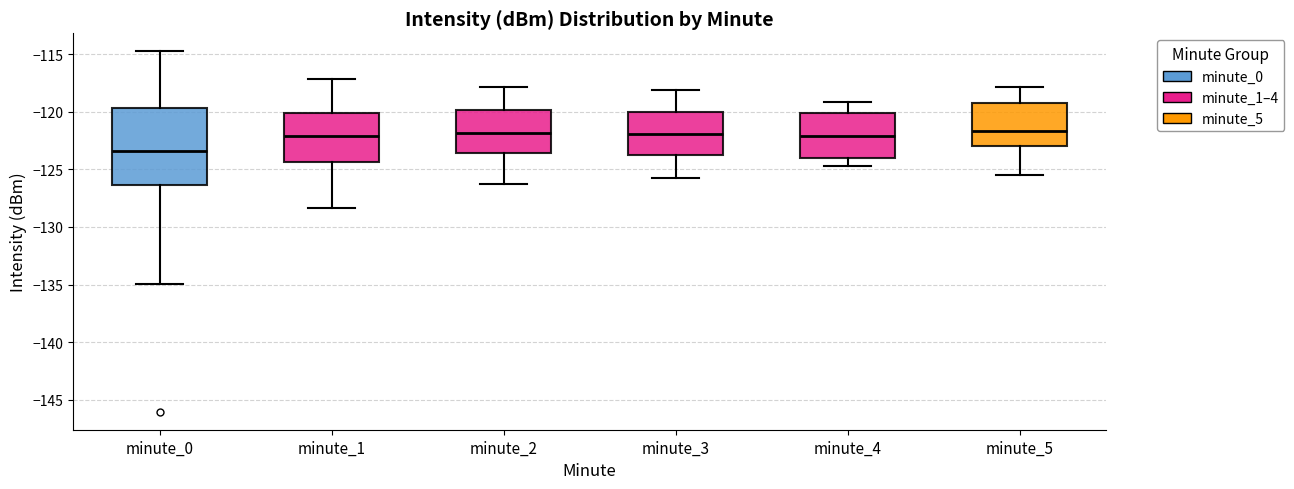

Reading left to right, transcribe this box plot: for each box, give where its median line is, the range the box spans, and where its two whiskers end, as read against the y-axis. The values are not printed on the chart, so give them approximately, as read against the axis.

minute_0: median -123.5, box -126.5 to -119.5, whiskers -135.0 to -114.5
minute_1: median -122.0, box -124.5 to -120.0, whiskers -128.5 to -117.0
minute_2: median -122.0, box -123.5 to -120.0, whiskers -126.5 to -118.0
minute_3: median -122.0, box -124.0 to -120.0, whiskers -125.5 to -118.0
minute_4: median -122.0, box -124.0 to -120.0, whiskers -124.5 to -119.0
minute_5: median -121.5, box -123.0 to -119.0, whiskers -125.5 to -118.0